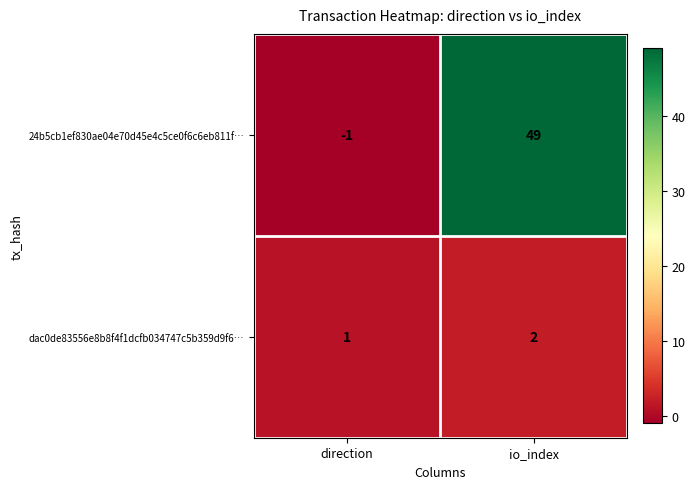

Reading left to right, transcribe all the data shown in this chart.

24b5cb1ef830ae04e70d45e4c5ce0f6c6eb811f…: -1	49
dac0de83556e8b8f4f1dcfb034747c5b359d9f6…: 1	2